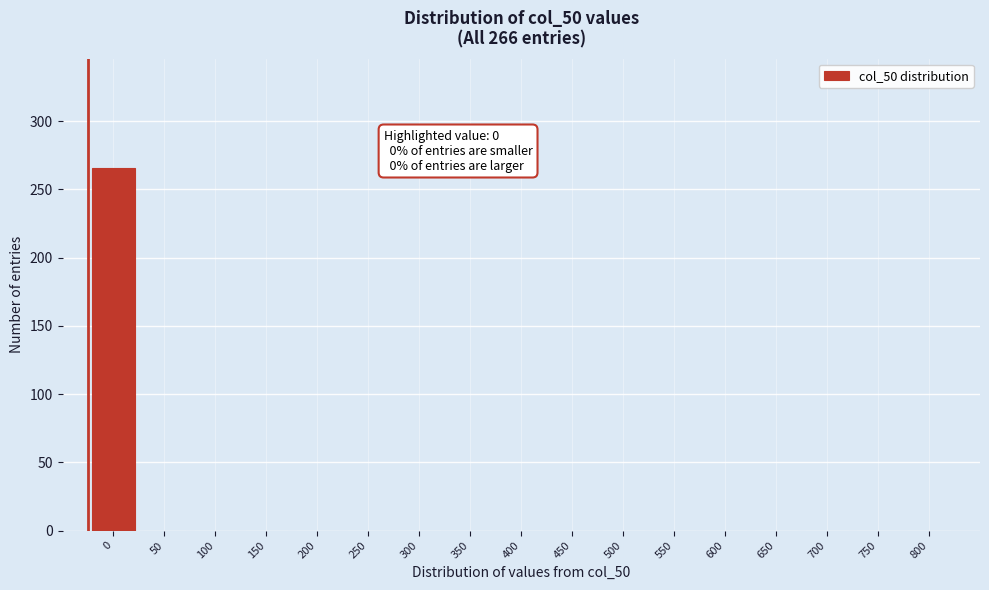

Reading left to right, what are all the values shown in this chart?

0=266	50=0	100=0	150=0	200=0	250=0	300=0	350=0	400=0	450=0	500=0	550=0	600=0	650=0	700=0	750=0	800=0